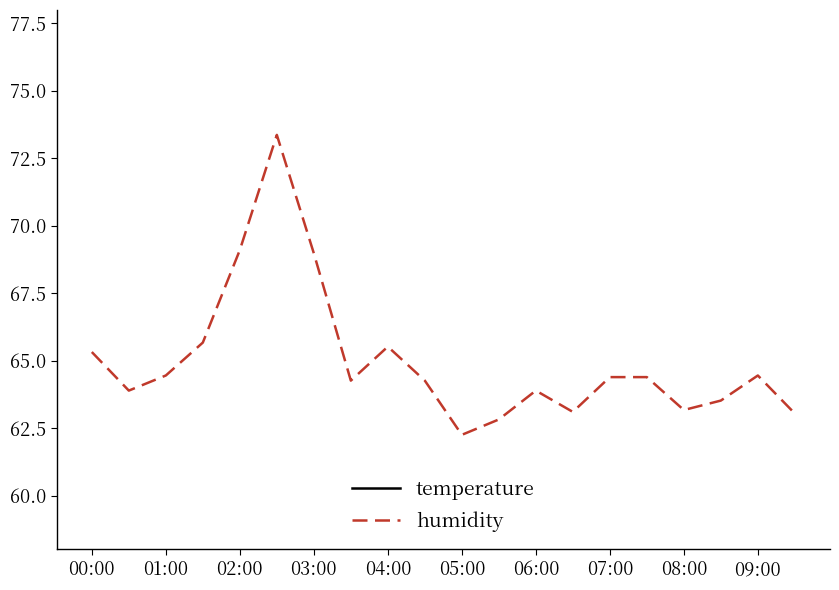

In humidity, how many points are higher than both neighbors (excluding endpoints)?

4